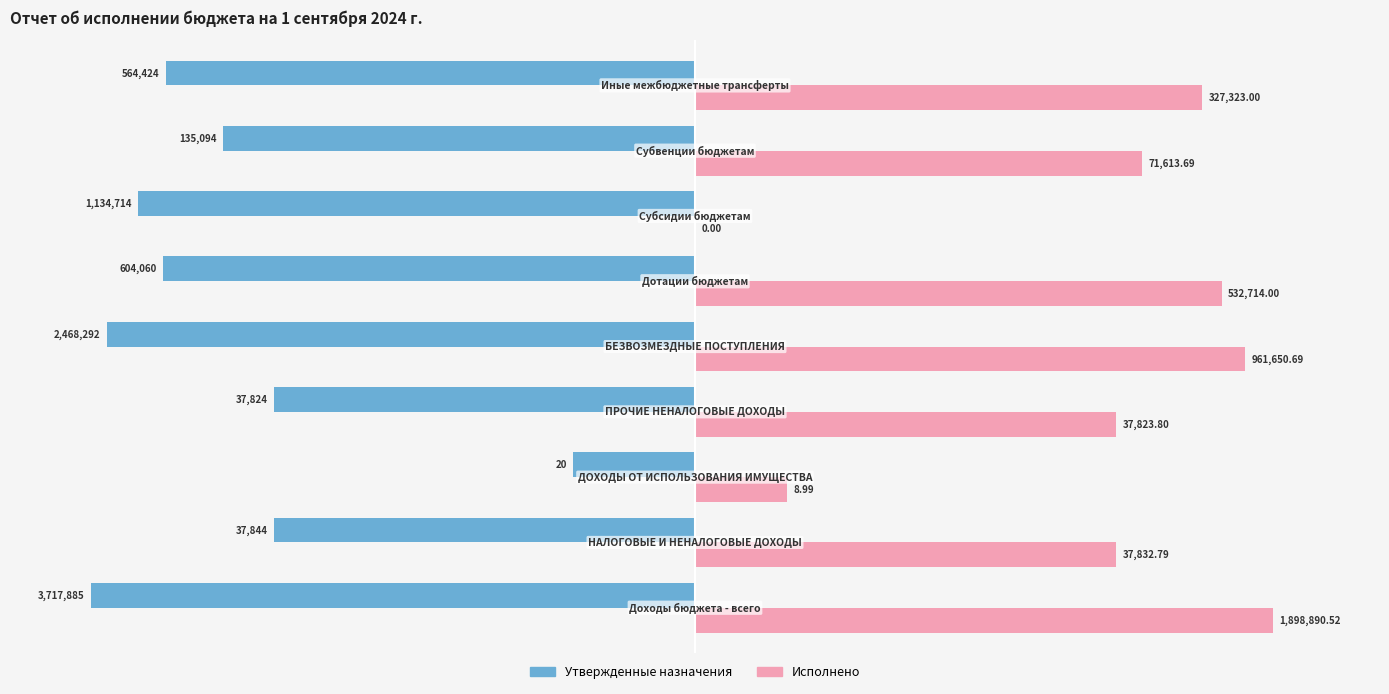

What are all the series names shown in the legend?

Утвержденные назначения, Исполнено